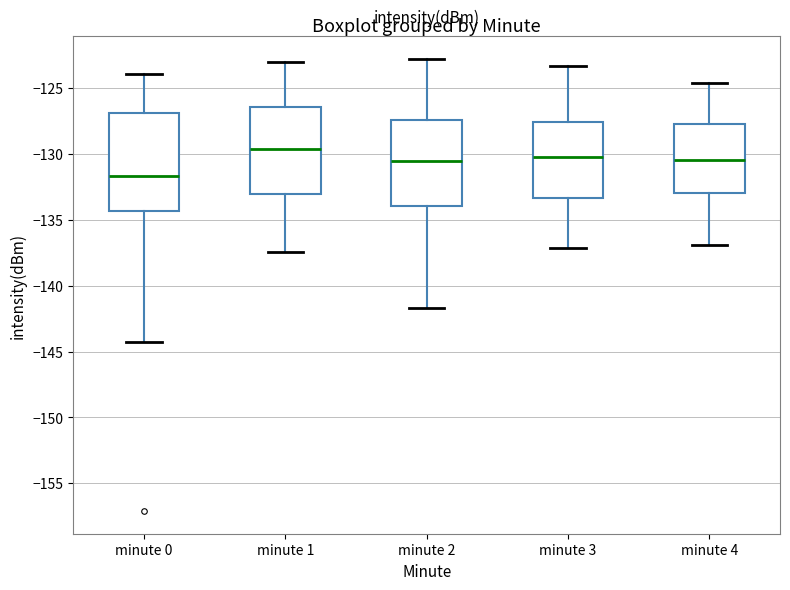

Where is the lower edge of the box for minute 4 on the y-axis? The values are not printed on the chart, so give them approximately, as read against the axis.

-133.0